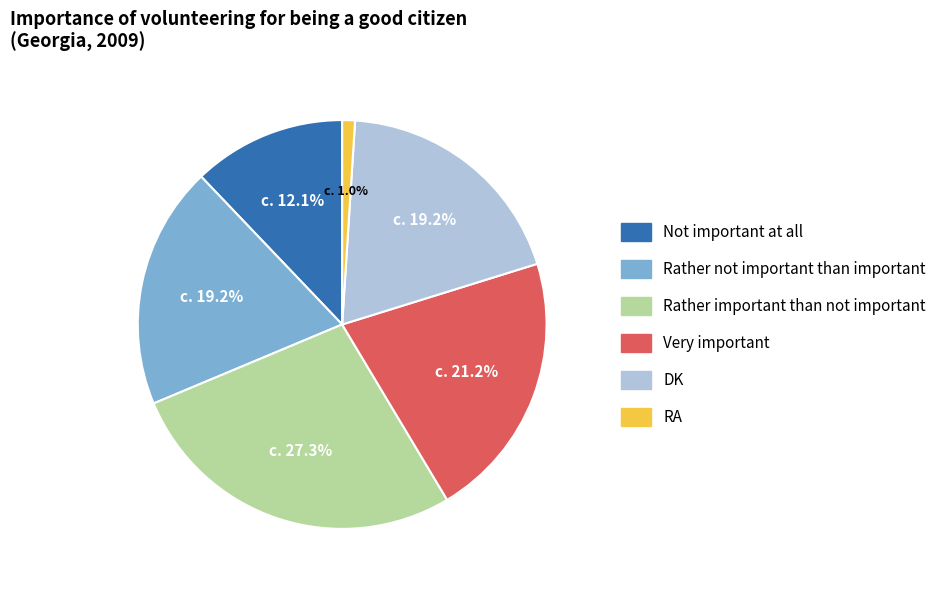

How many segments does this pie chart have?

6